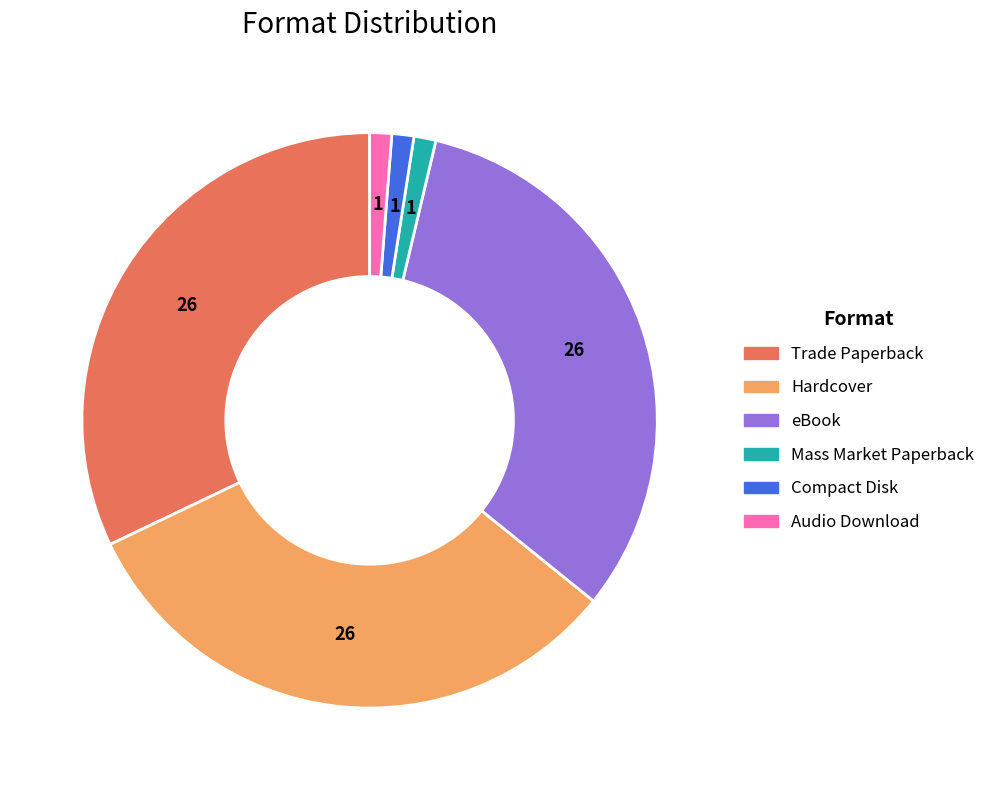

Does Mass Market Paperback represent more than half of the total?

No